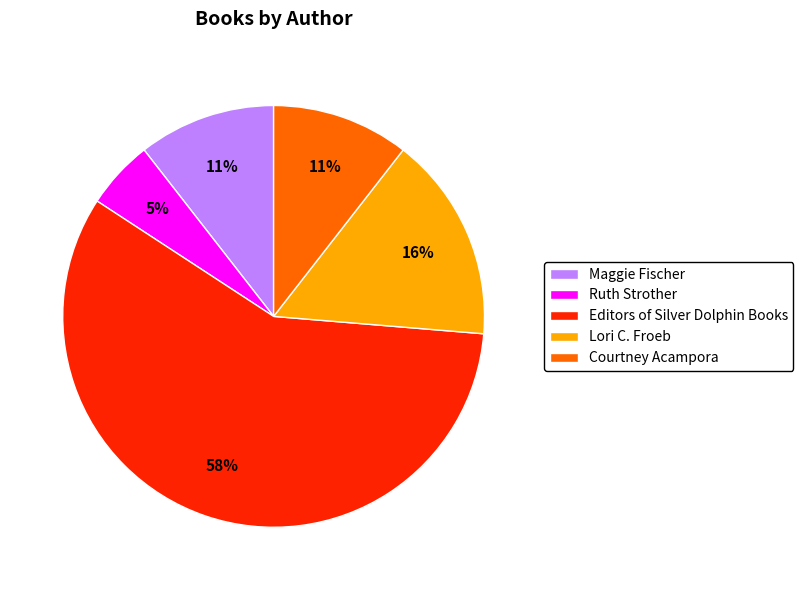

Is it true that Ruth Strother is 5% of the pie?

True